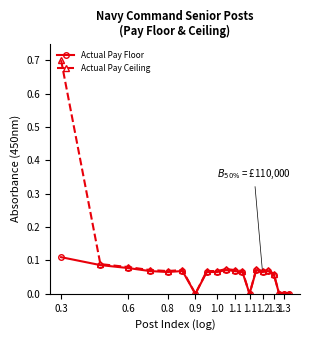

List the series in order of their peak value, highest first.

Actual Pay Ceiling, Actual Pay Floor